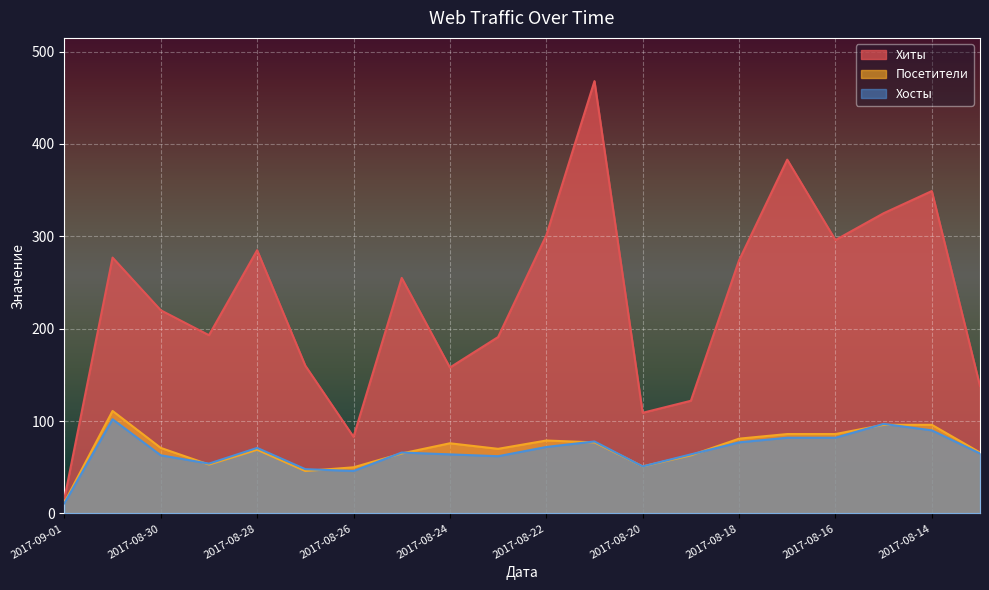

What is the total value across all series at 2017-08-16?

464